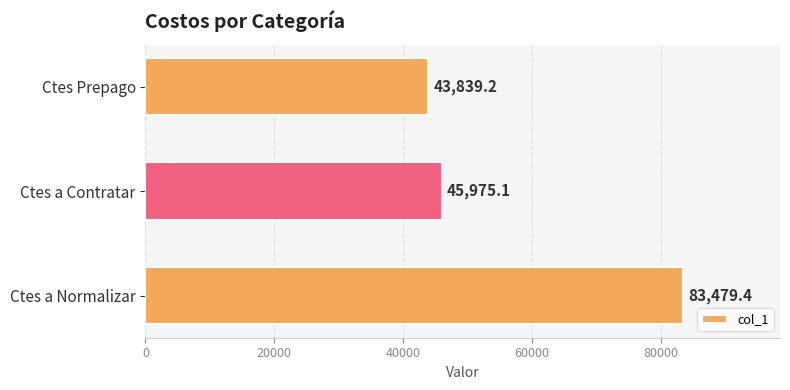

Count the number of values greater than 45975.

2